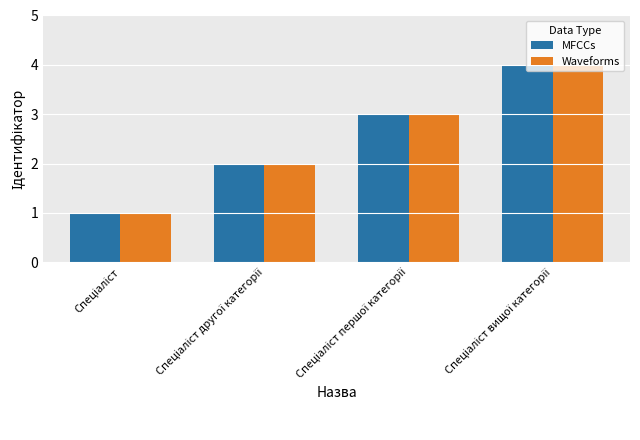

What is the highest value of the Waveforms series?

4